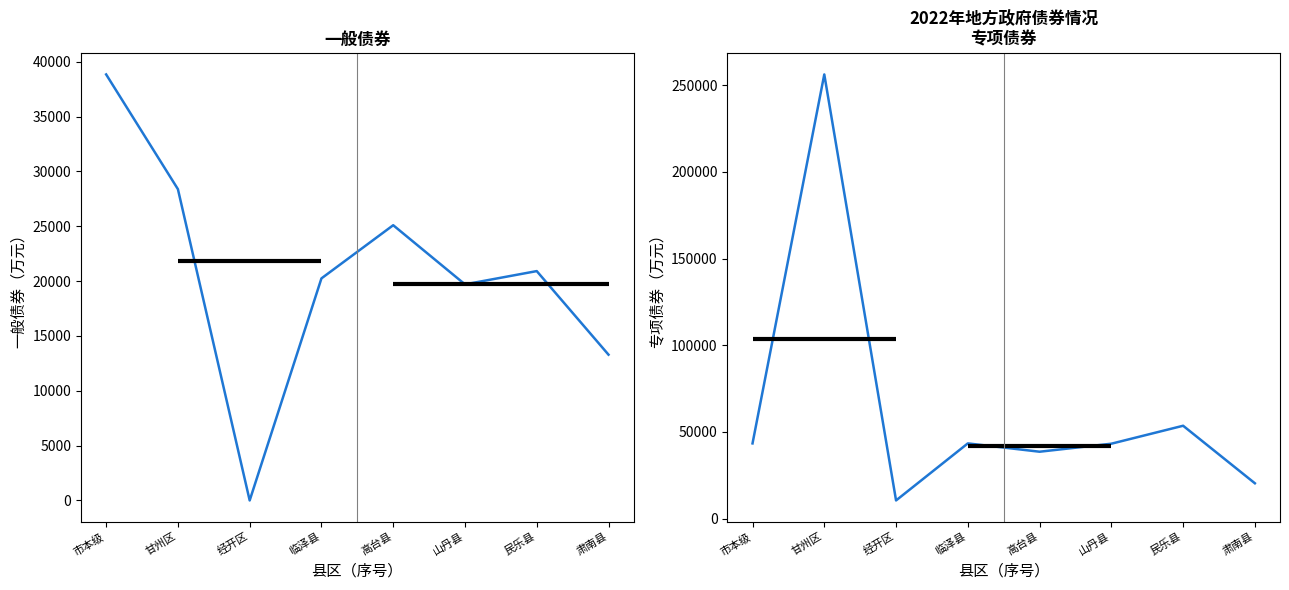

What position from the right is 高台县?

4